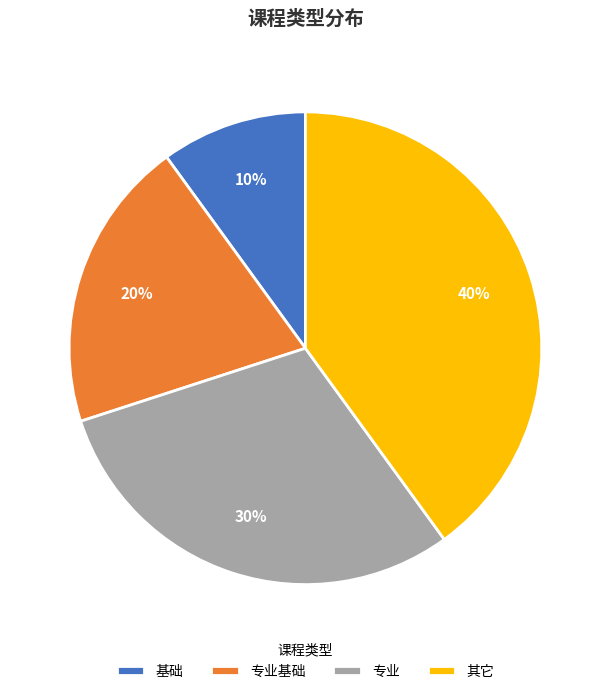

Which category has the smallest portion of the pie?

基础